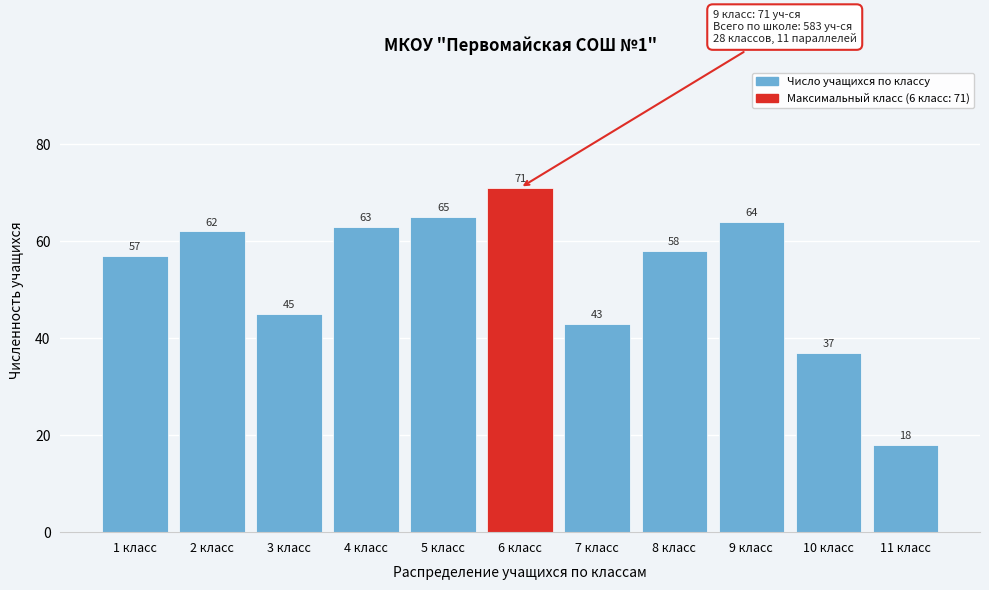

Reading left to right, what are all the values shown in this chart?

1 класс=57	2 класс=62	3 класс=45	4 класс=63	5 класс=65	6 класс=71	7 класс=43	8 класс=58	9 класс=64	10 класс=37	11 класс=18